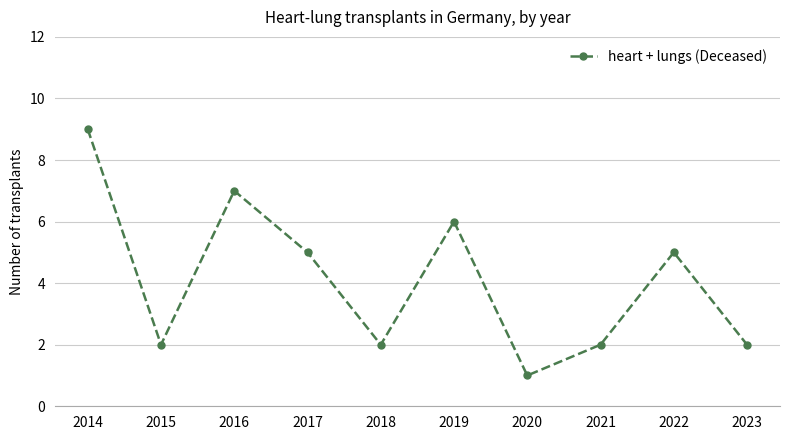

At which category does the data reach its first local valley?

2015